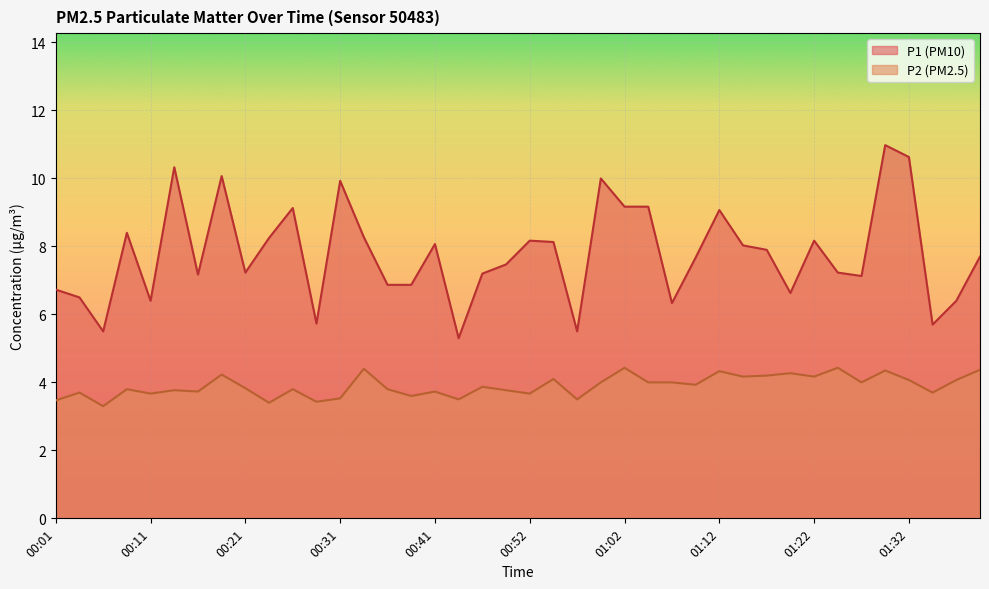

Does the chart display data point markers on the line(s)?

No